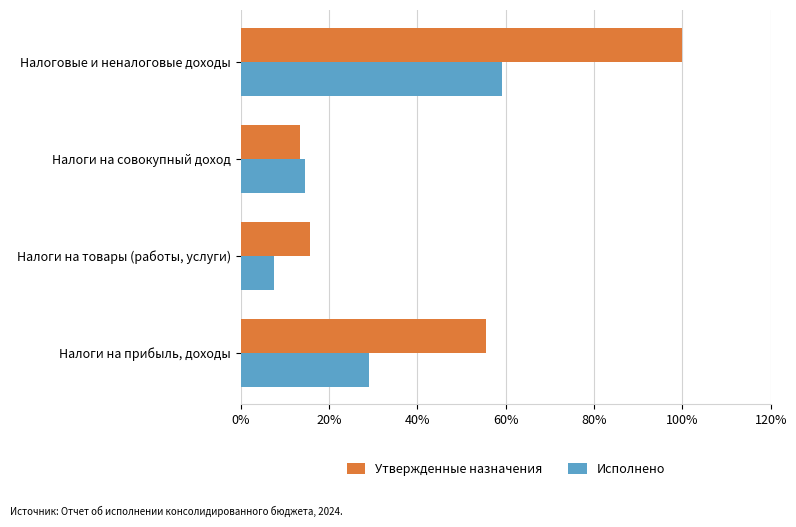

What is the average value of the Исполнено series?

0.3